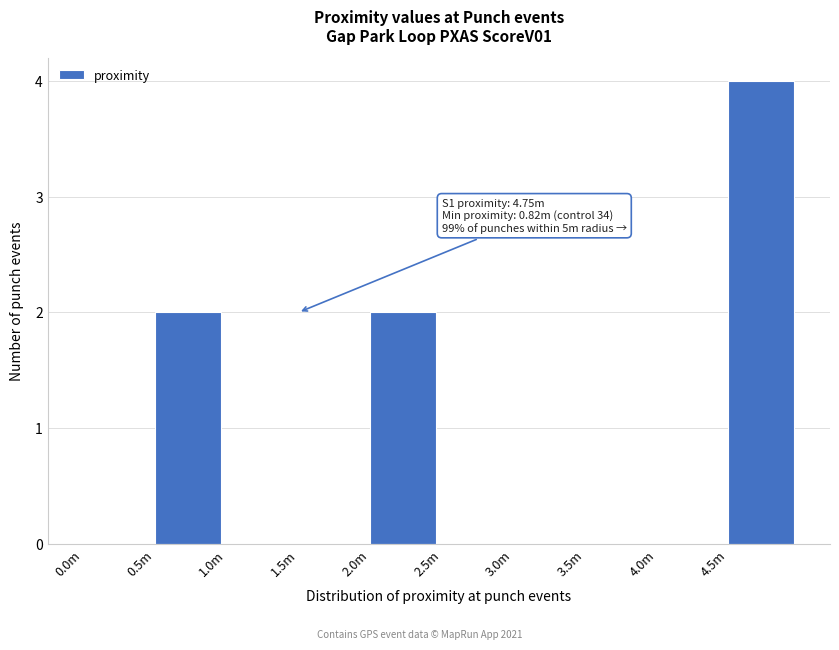

Reading right to left, list all the values displayed in this chart.

4.5m=4	4.0m=0	3.5m=0	3.0m=0	2.5m=0	2.0m=2	1.5m=0	1.0m=0	0.5m=2	0.0m=0